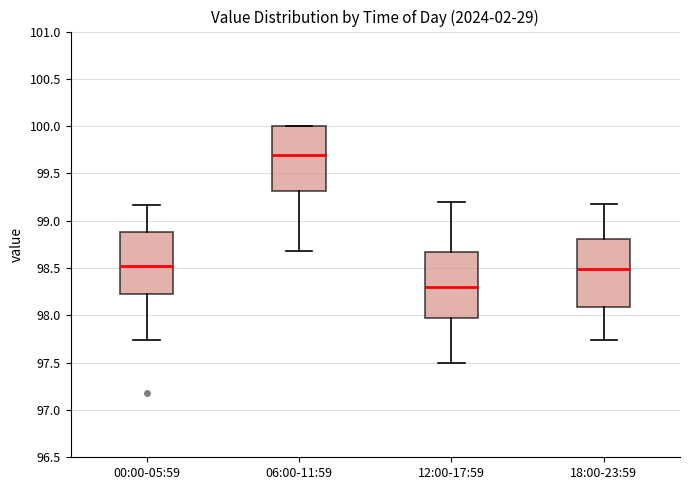

Where does the lower whisker of the box for 00:00-05:59 end on the y-axis? The values are not printed on the chart, so give them approximately, as read against the axis.

97.75